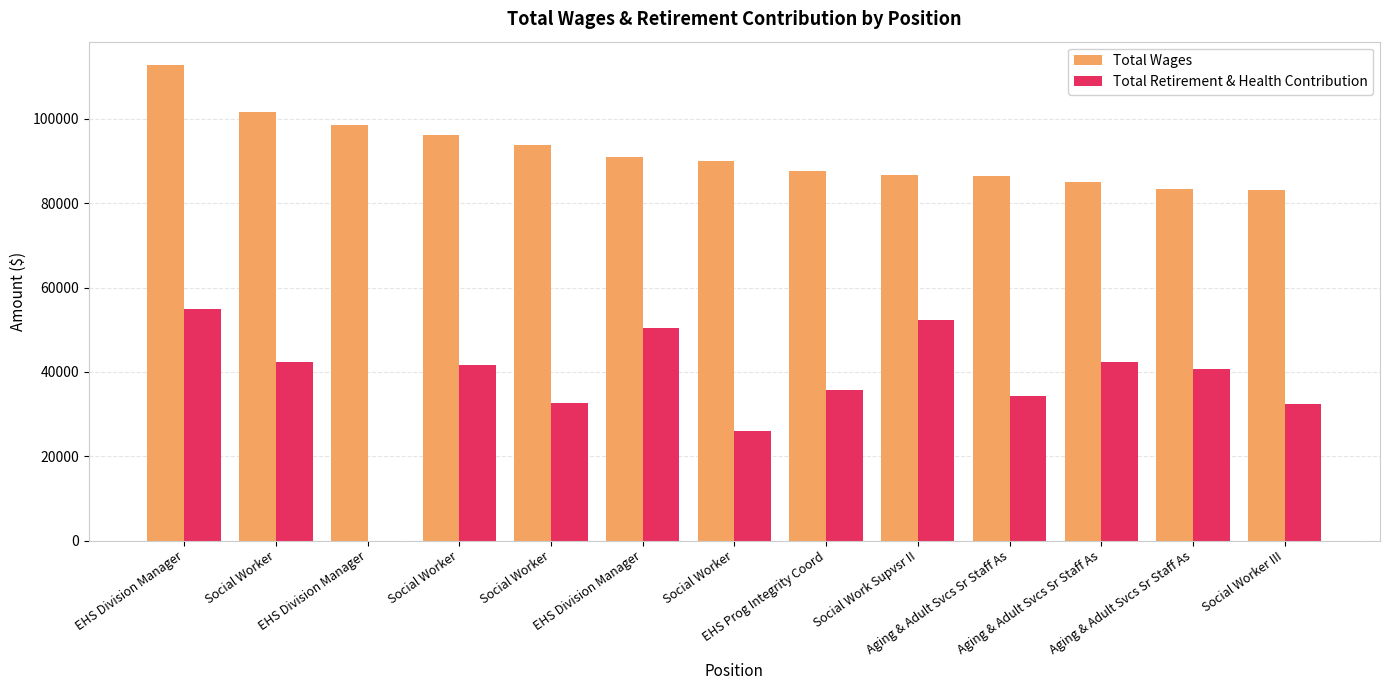

Are the bars grouped side by side (vs. stacked)?

Yes